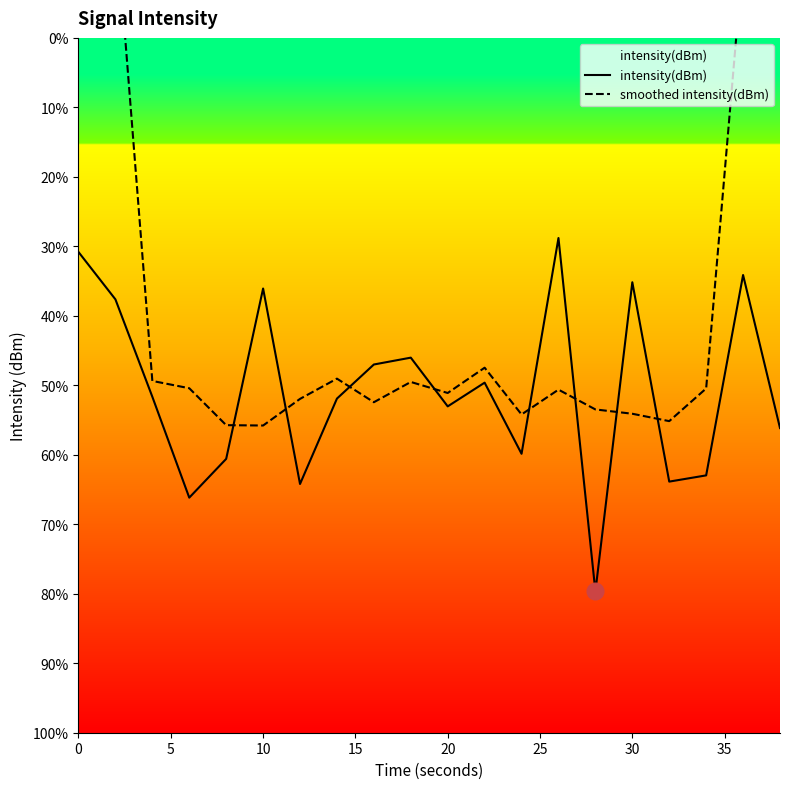

How many lines are shown in the chart?

2